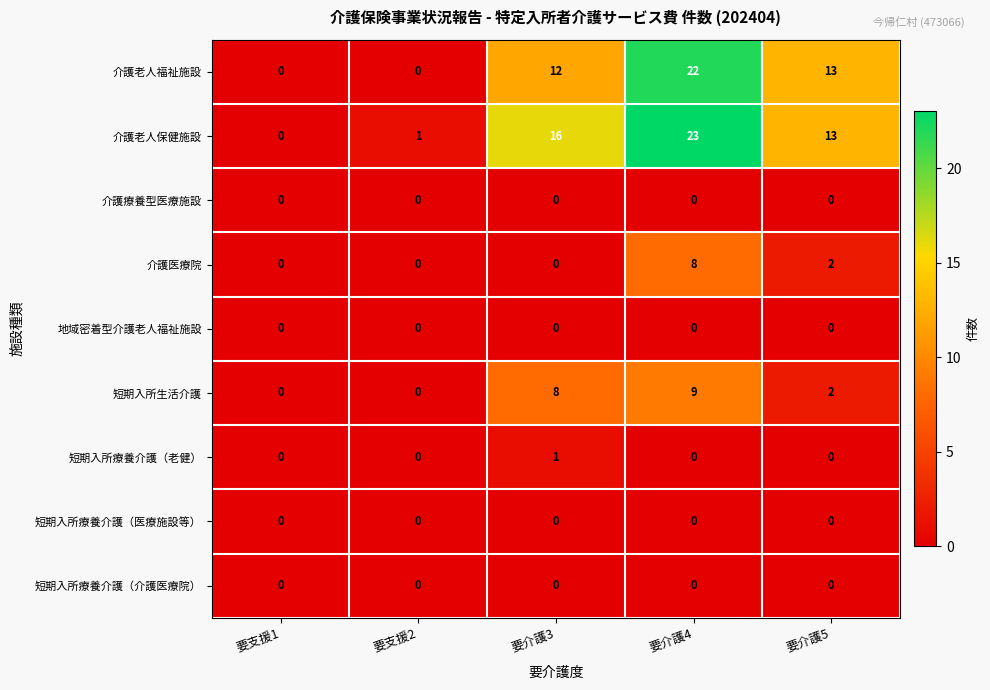

Which series has the largest total across all categories?

介護老人保健施設